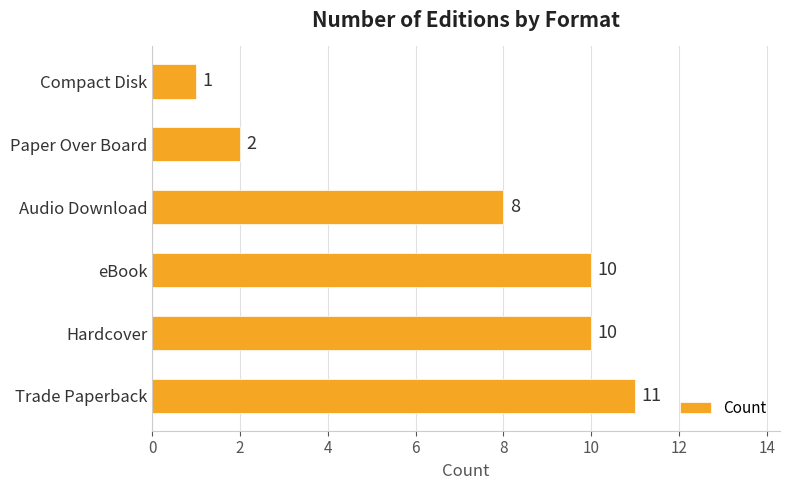

Reading bottom to top, list all the values displayed in this chart.

11	10	10	8	2	1